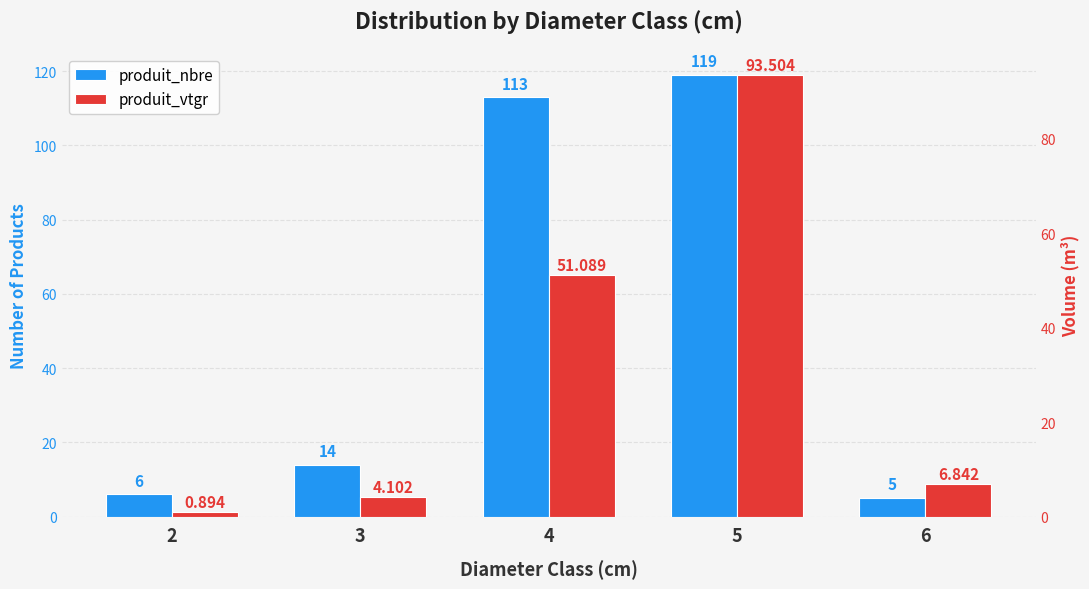

Between 6 and 4, which is larger?

4